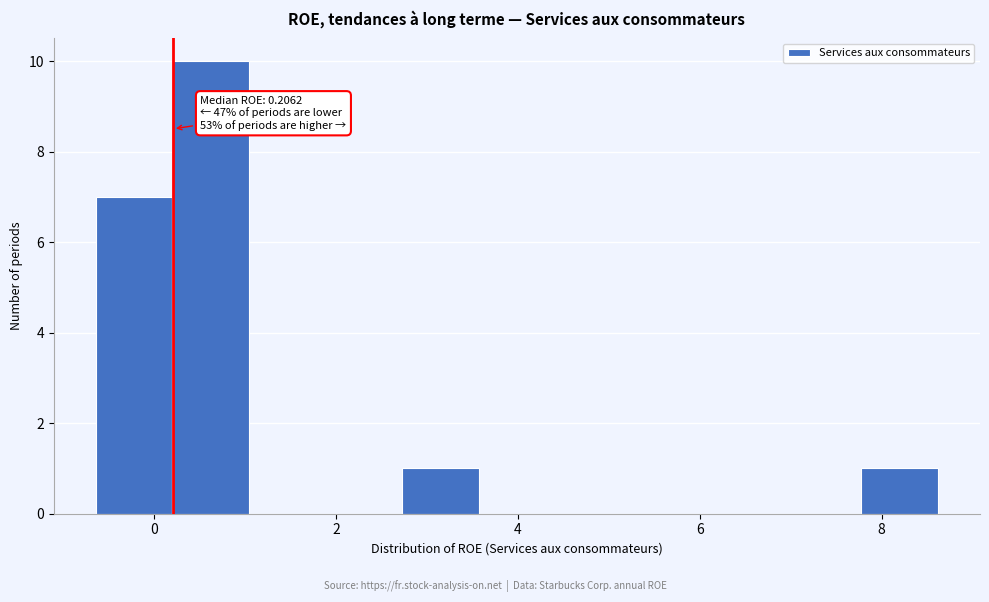

Over which range of the x-axis is the bar tallest?

0.2 to 1.0